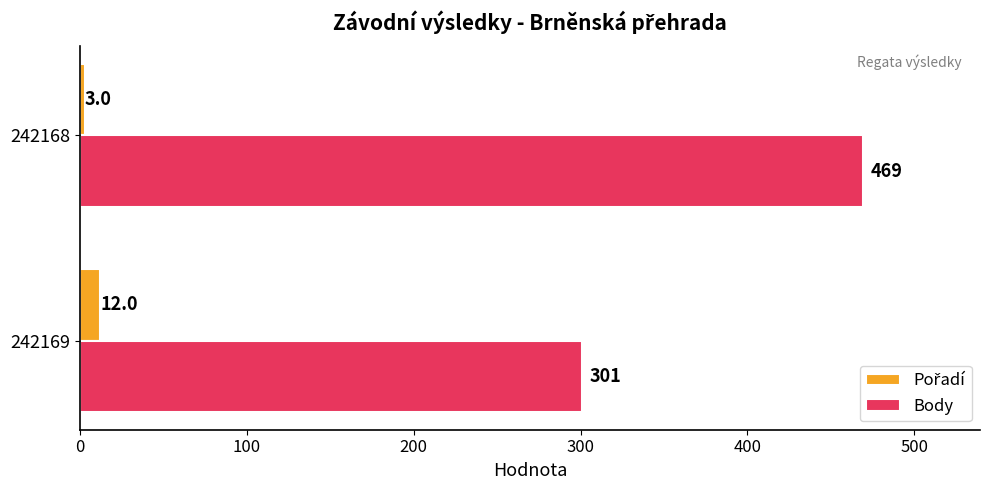

What is the greatest value displayed?

469